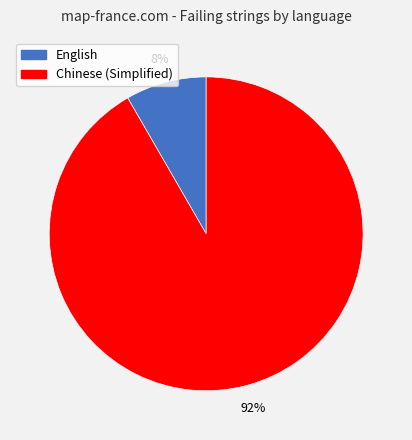

Is there any slice that represents more than half of the pie?

Yes